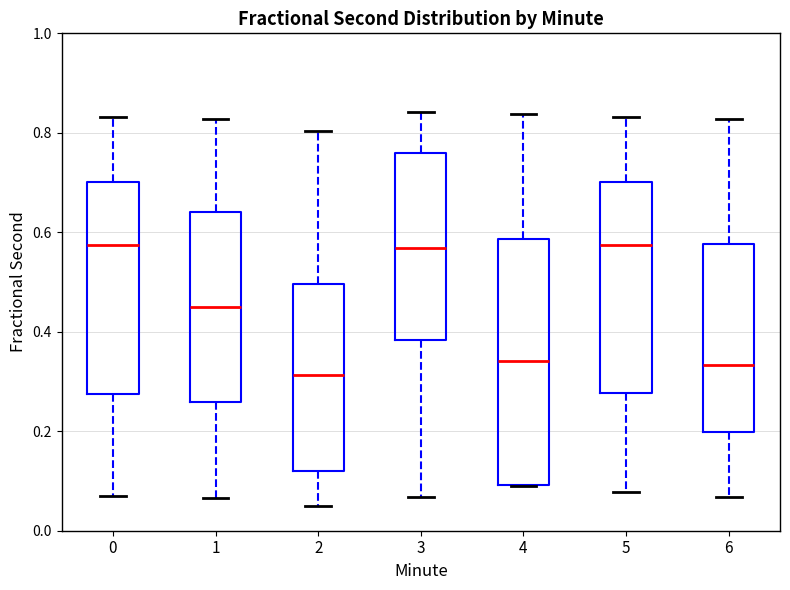

Where is the upper edge of the box at x = 5 on the y-axis? The values are not printed on the chart, so give them approximately, as read against the axis.

0.70